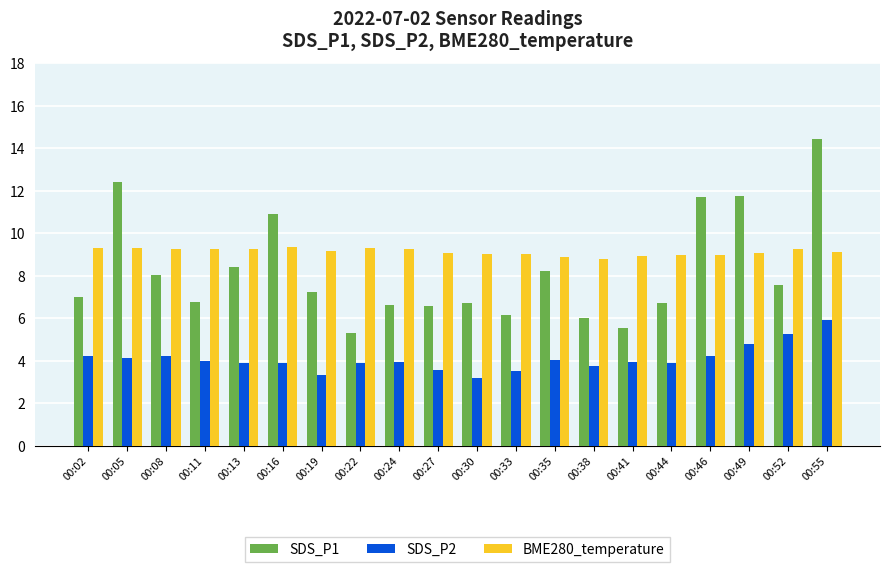

What are all the series names shown in the legend?

SDS_P1, SDS_P2, BME280_temperature